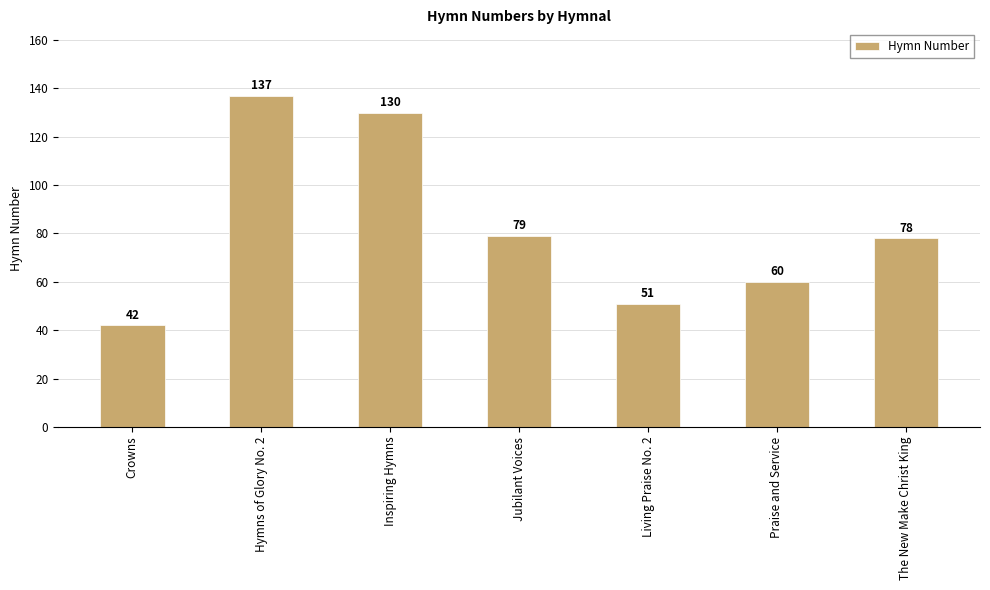

Reading left to right, extract all data points from this chart.

42	137	130	79	51	60	78